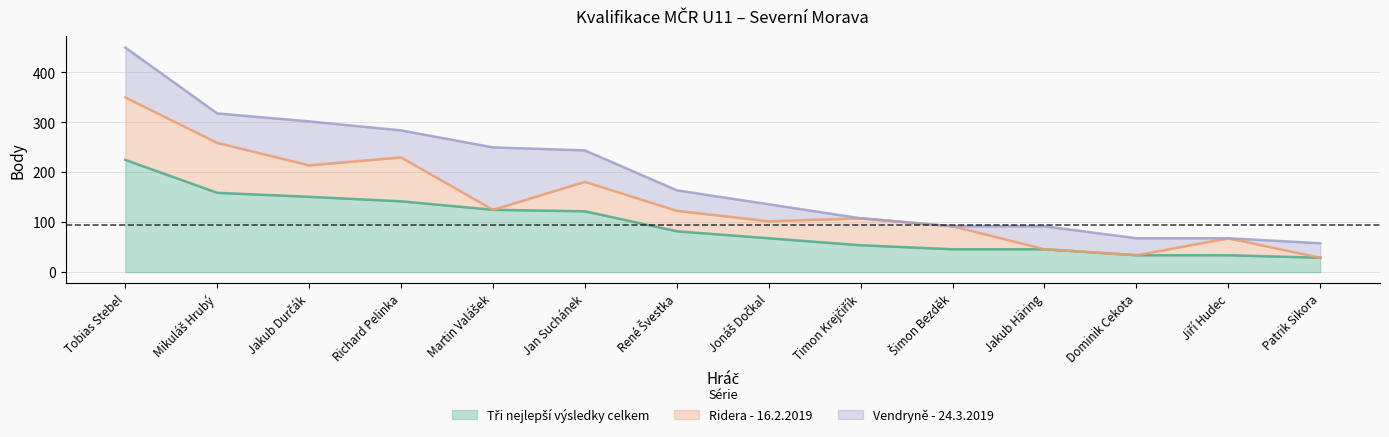

The Ridera - 16.2.2019 series shows 54 at Timon Krejčiřík. True or false?

True